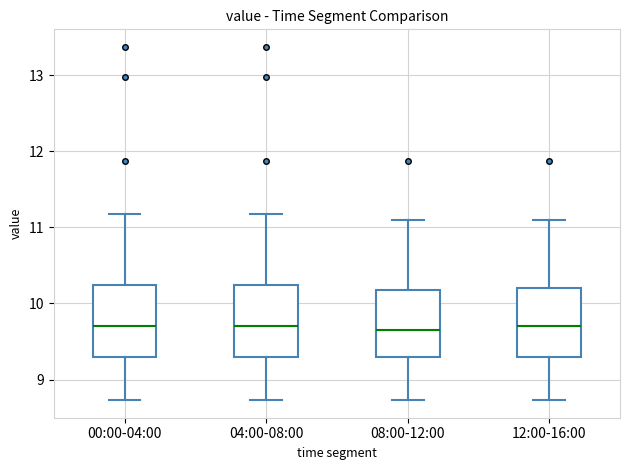

Where is the upper edge of the box for 00:00-04:00 on the y-axis? The values are not printed on the chart, so give them approximately, as read against the axis.

10.2